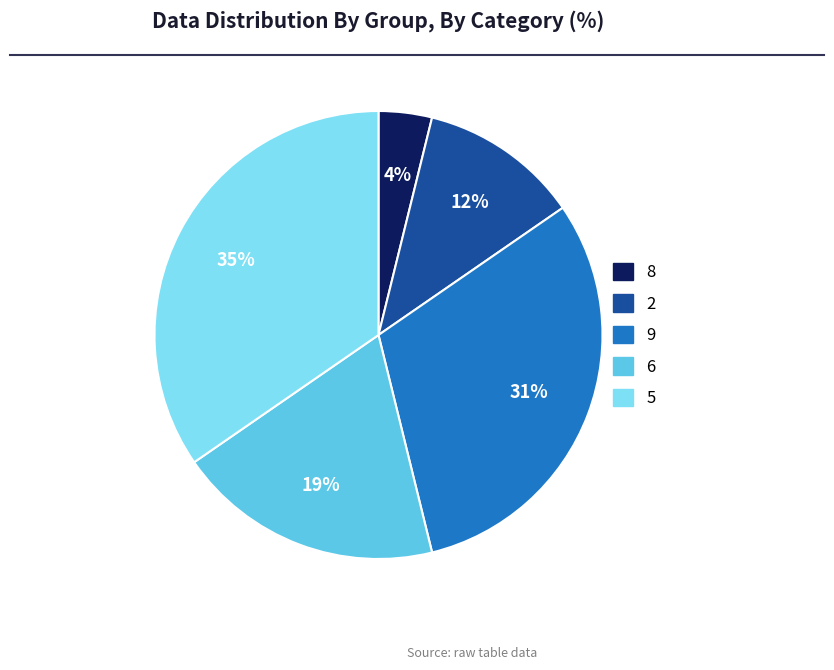

Is there any slice that represents more than half of the pie?

No